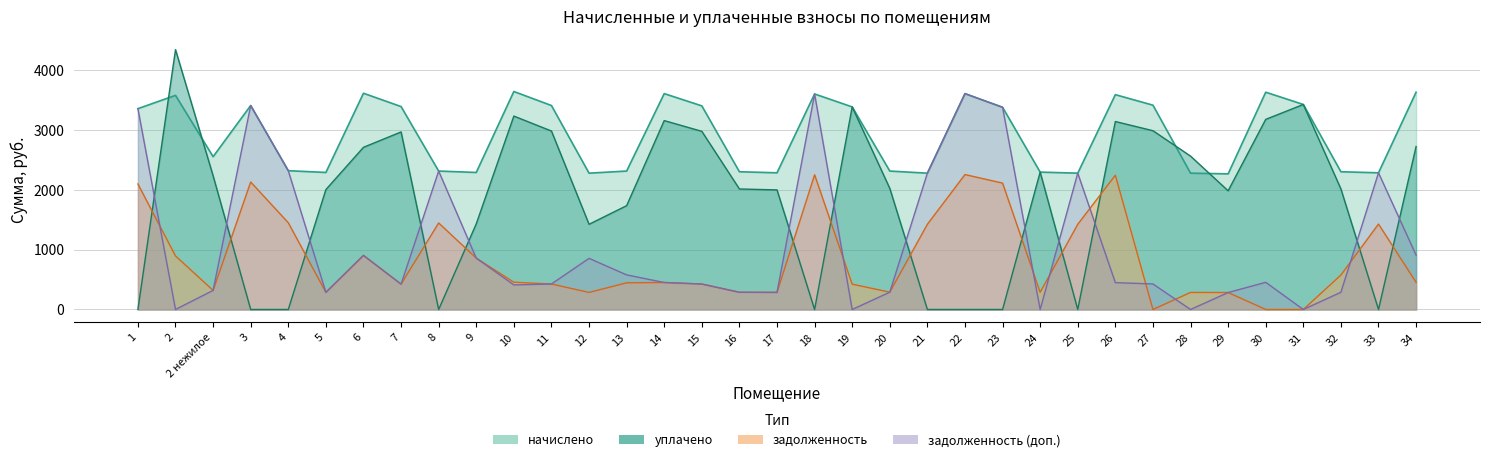

Rank the categories by задолженность value from highest to lowest.

22, 18, 26, 3, 23, 1, 4, 8, 33, 21, 25, 6, 2, 9, 32, 10, 34, 14, 13, 11, 15, 7, 19, 2 нежилое, 20, 16, 24, 5, 17, 12, 28, 29, 27, 30, 31